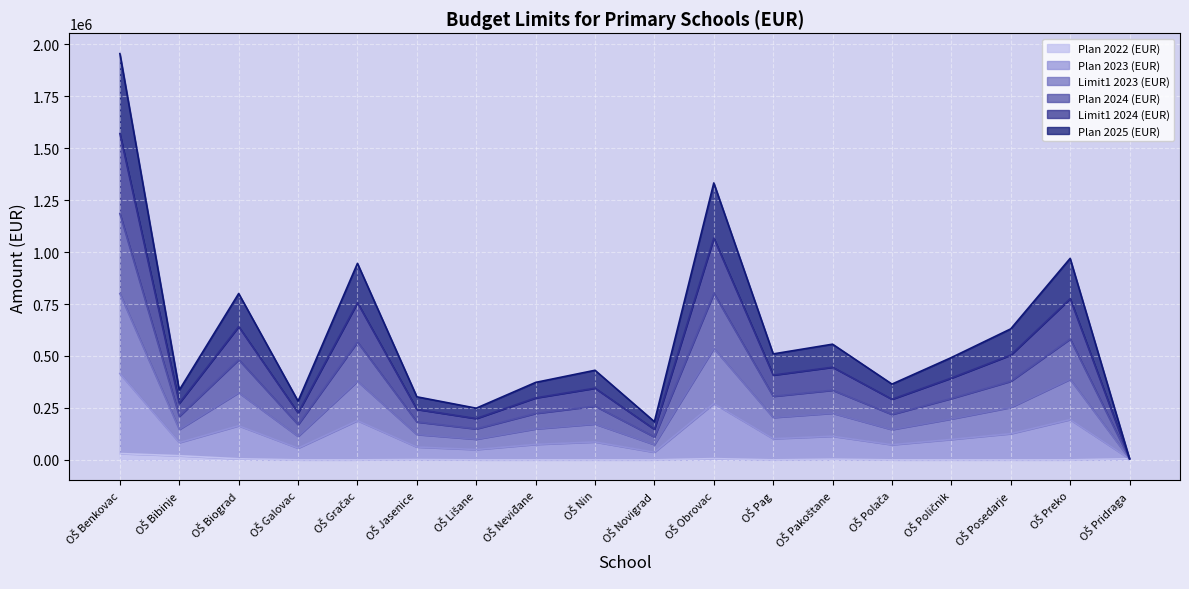

At which label is Plan 2025 (EUR) closest to 210350?

OŠ Preko